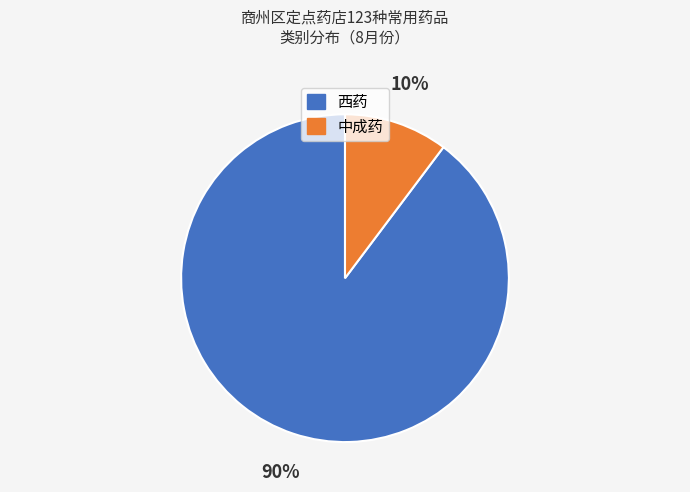

How many slices are in this pie chart?

2